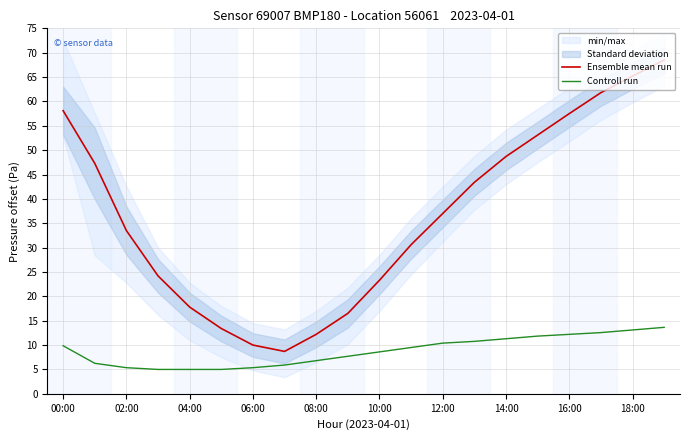

True or false: Controll run and Ensemble mean run intersect in this chart.

False